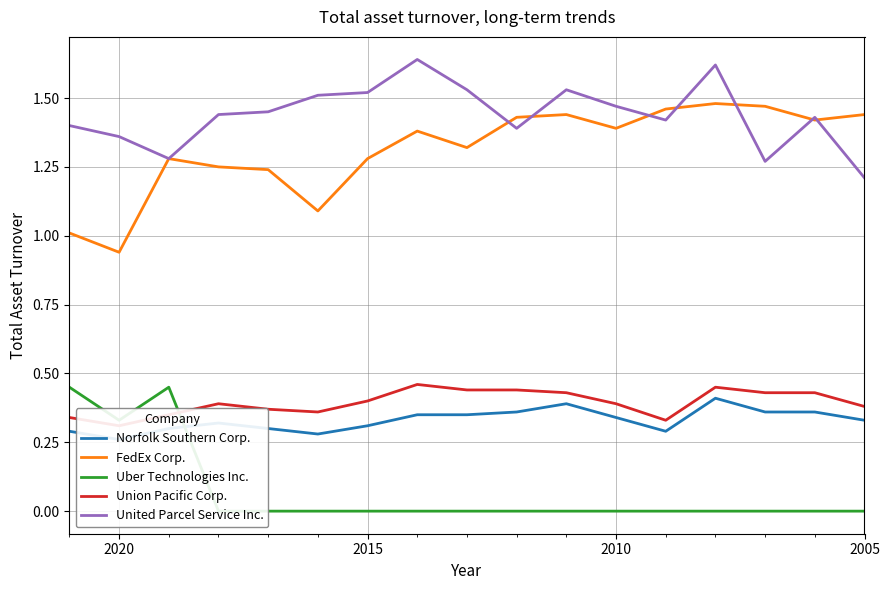

What is the value of the FedEx Corp. point at the 4th from the left?

1.2